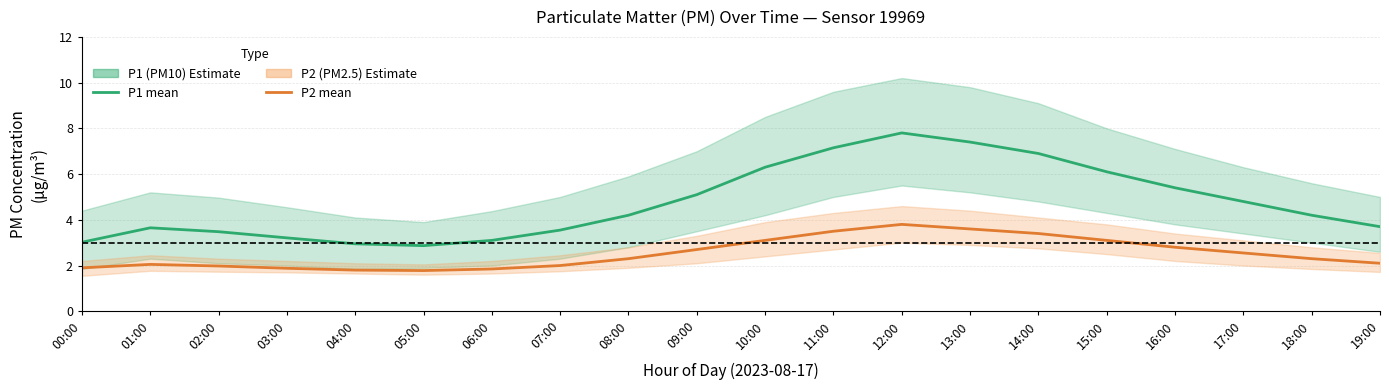

What is the average value of the P2 (PM2.5) mean series?

2.5